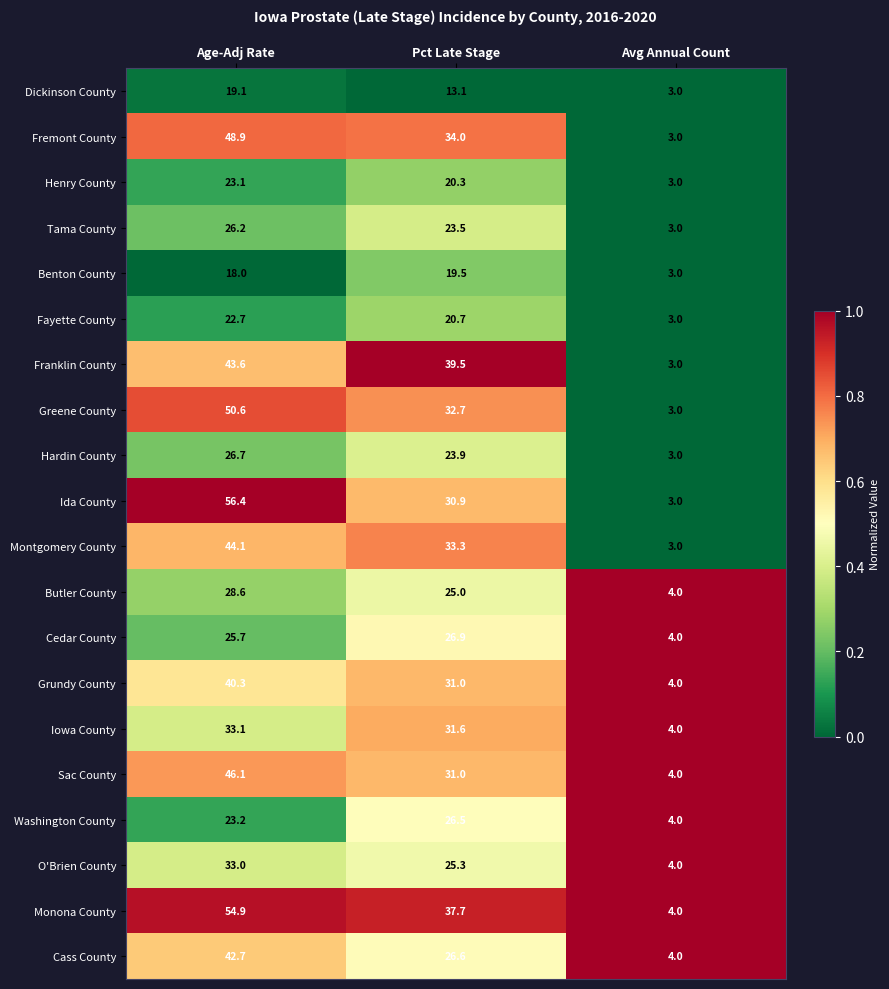

Which category has the highest value in the Dickinson County series?

Age-Adj Rate